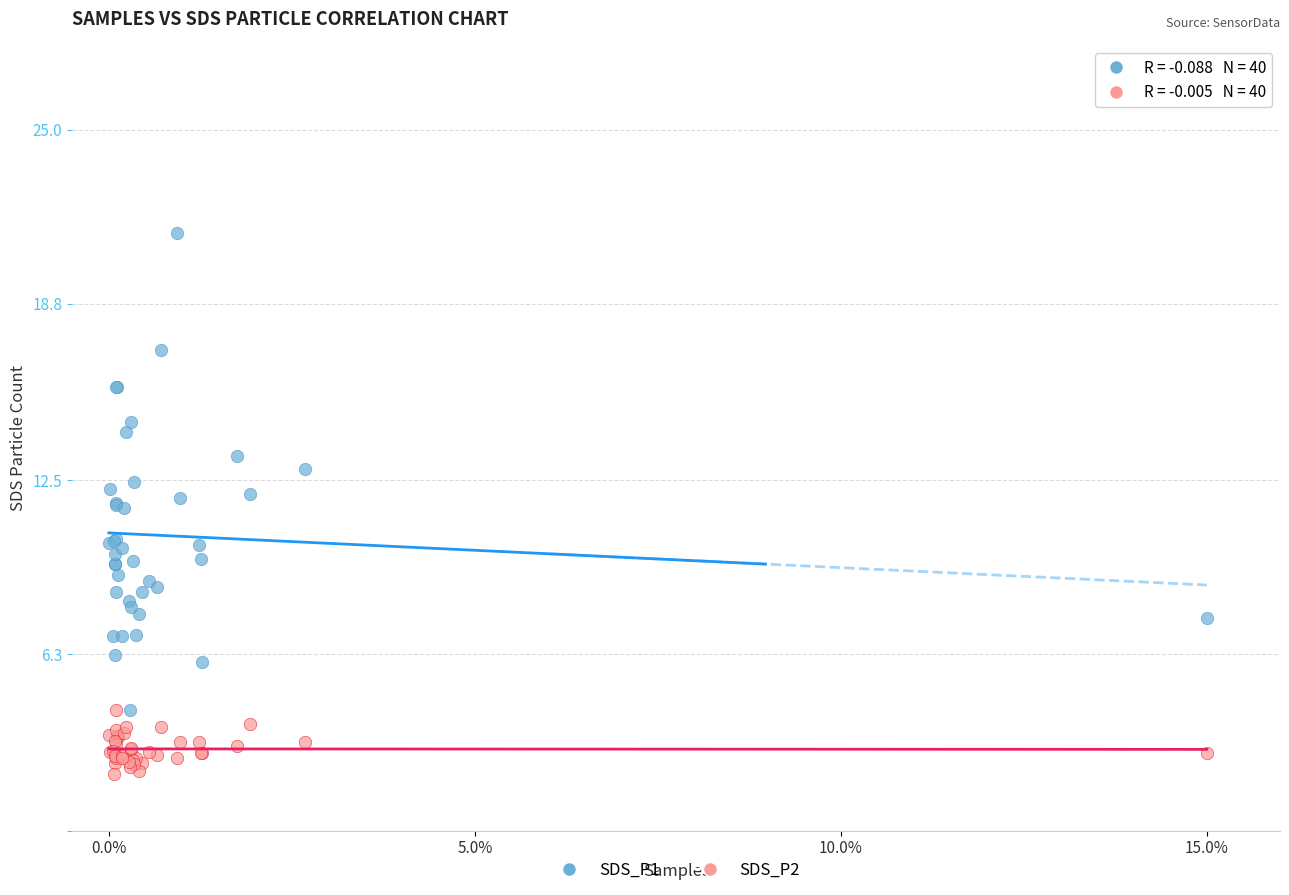

Which series contains the lowest Y value?

SDS_P2